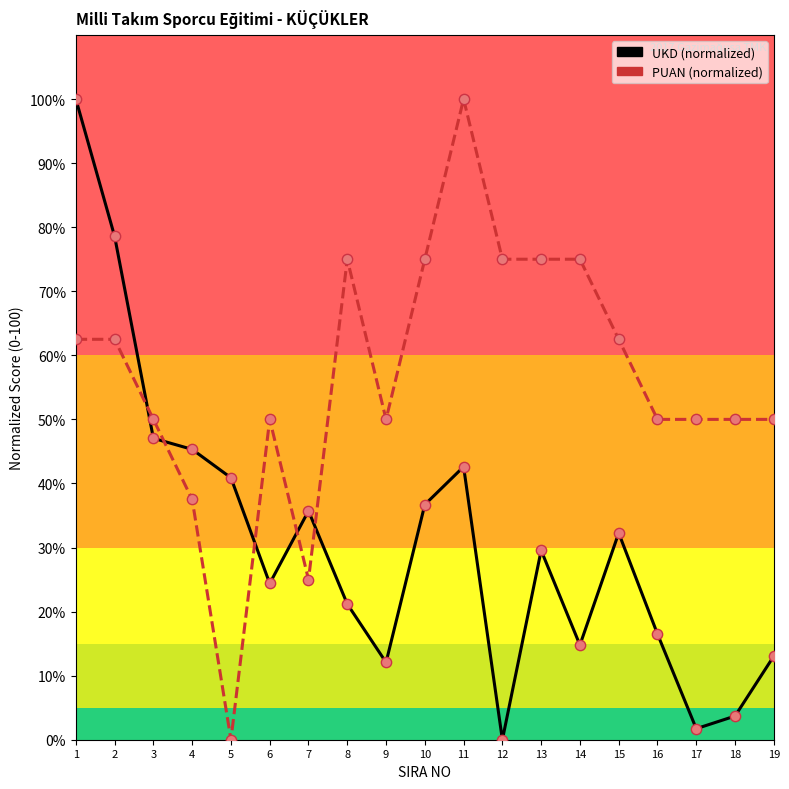

What is the difference between the highest and lowest values at 12?

75.0